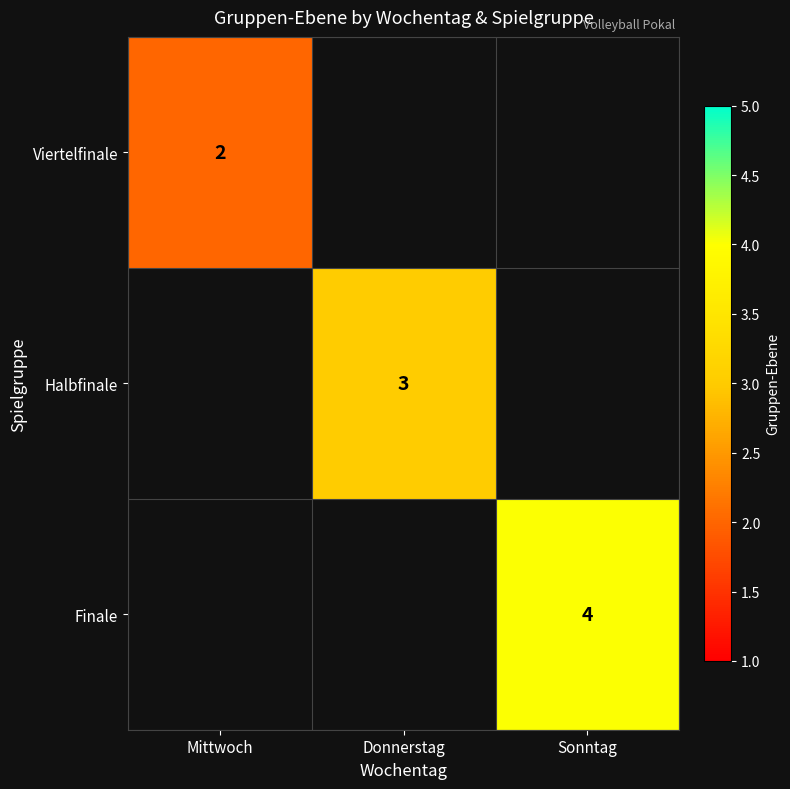

Is it true that Finale equals 4 at Sonntag?

True